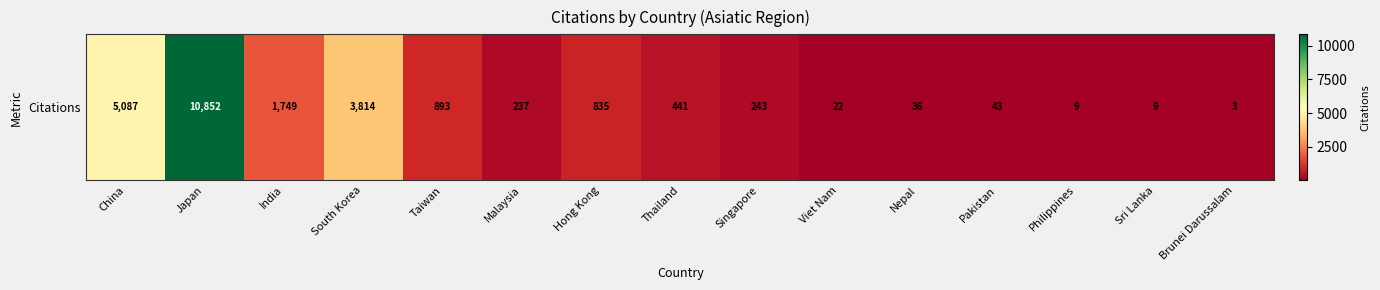

How many values exceed 243?

7